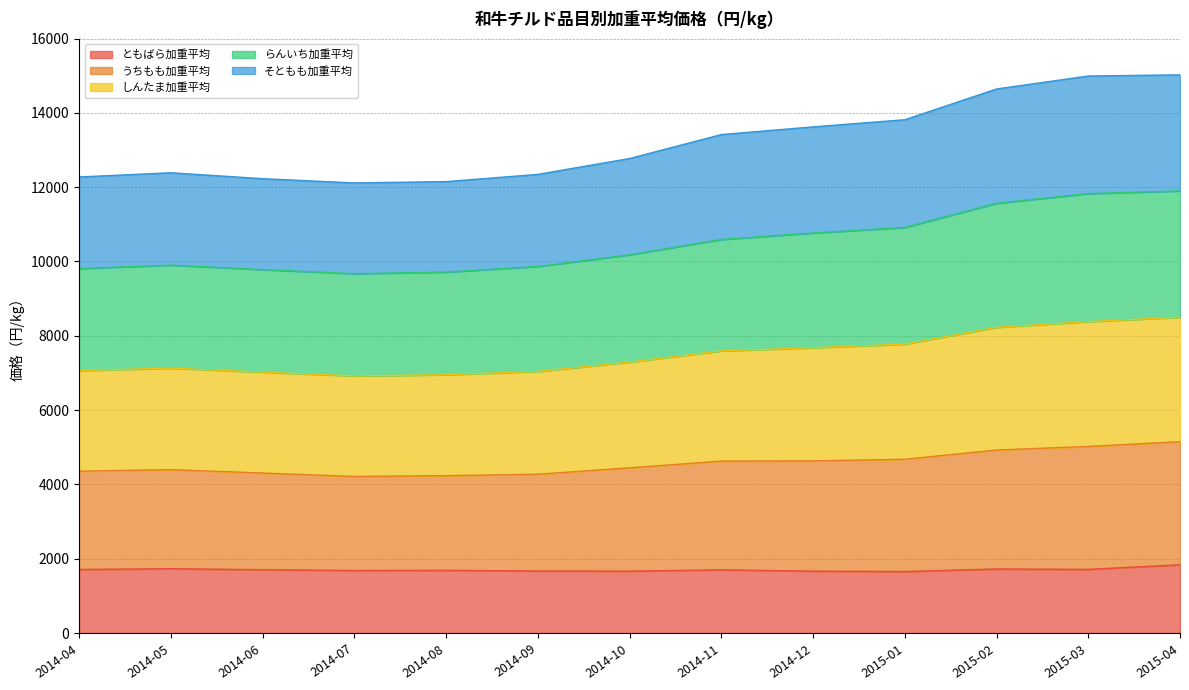

Rank the categories by ともばら加重平均 value from lowest to highest.

2015-01, 2014-10, 2014-12, 2014-09, 2014-07, 2014-08, 2014-11, 2014-06, 2014-04, 2015-03, 2015-02, 2014-05, 2015-04